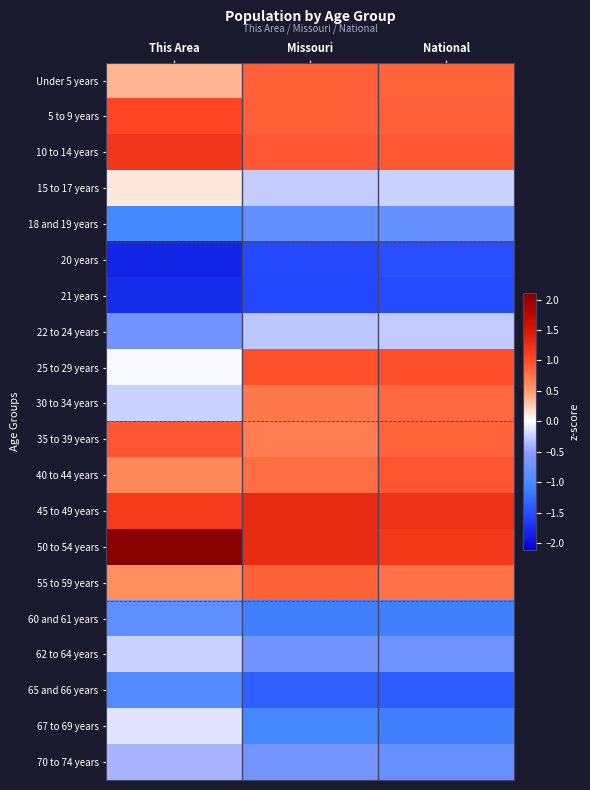

At Missouri, list the series in order from largest to smallest.

45 to 49 years, 50 to 54 years, 25 to 29 years, 10 to 14 years, 5 to 9 years, Under 5 years, 55 to 59 years, 40 to 44 years, 30 to 34 years, 35 to 39 years, 15 to 17 years, 22 to 24 years, 70 to 74 years, 62 to 64 years, 18 and 19 years, 67 to 69 years, 60 and 61 years, 65 and 66 years, 20 years, 21 years